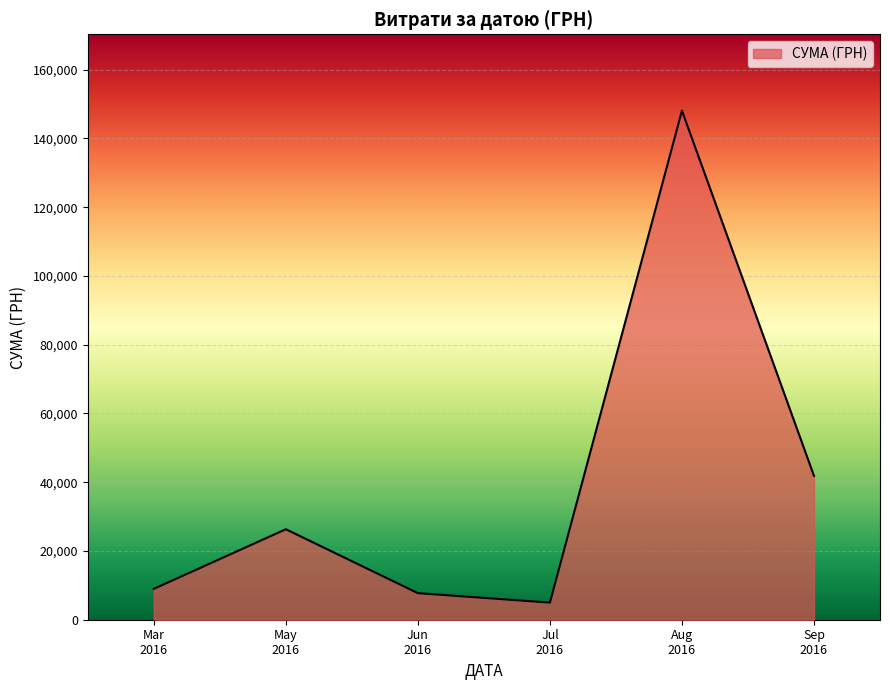

True or false: there are more than 2 points higher than both neighbors.

False